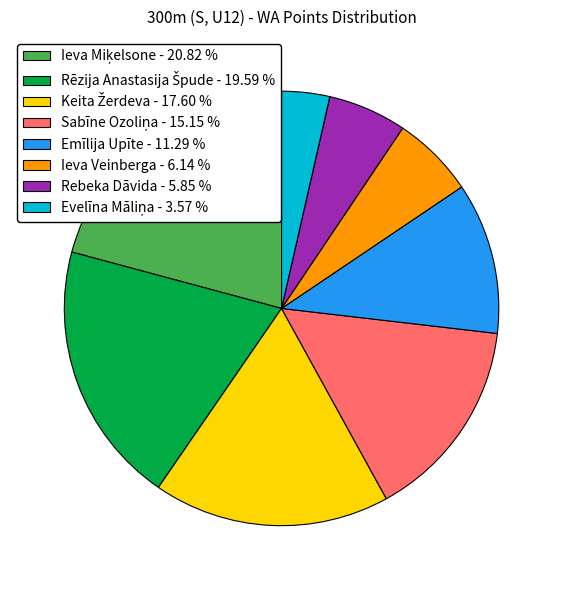

Count the number of slices in the pie.

8